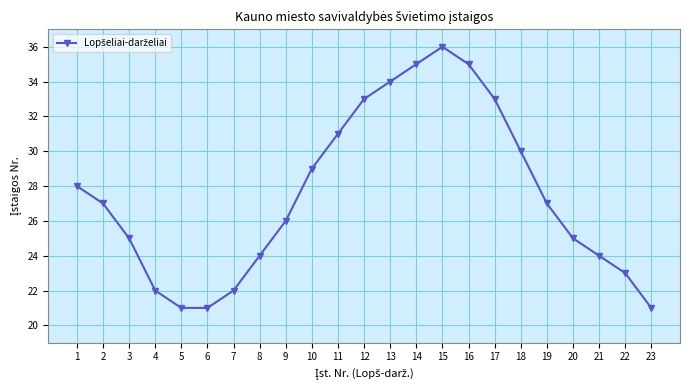

How many points are higher than both their immediate neighbors (excluding endpoints)?

1